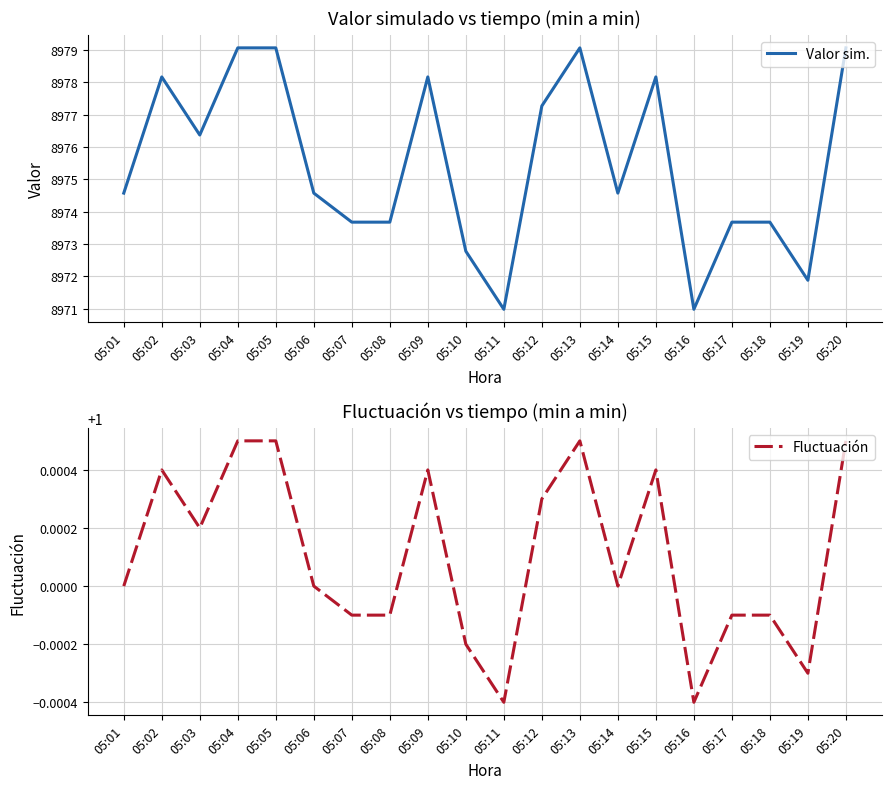

How many interior local peaks does the Valor sim. series have?

4